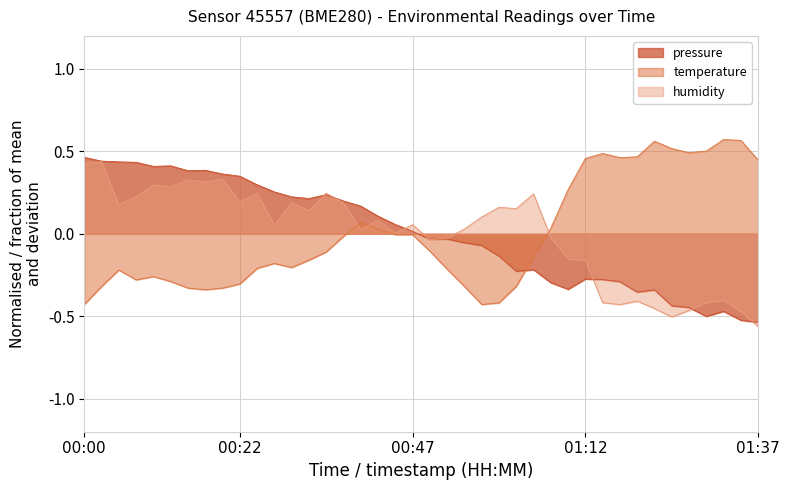

Is it true that humidity equals 0.3 at 00:05?

False